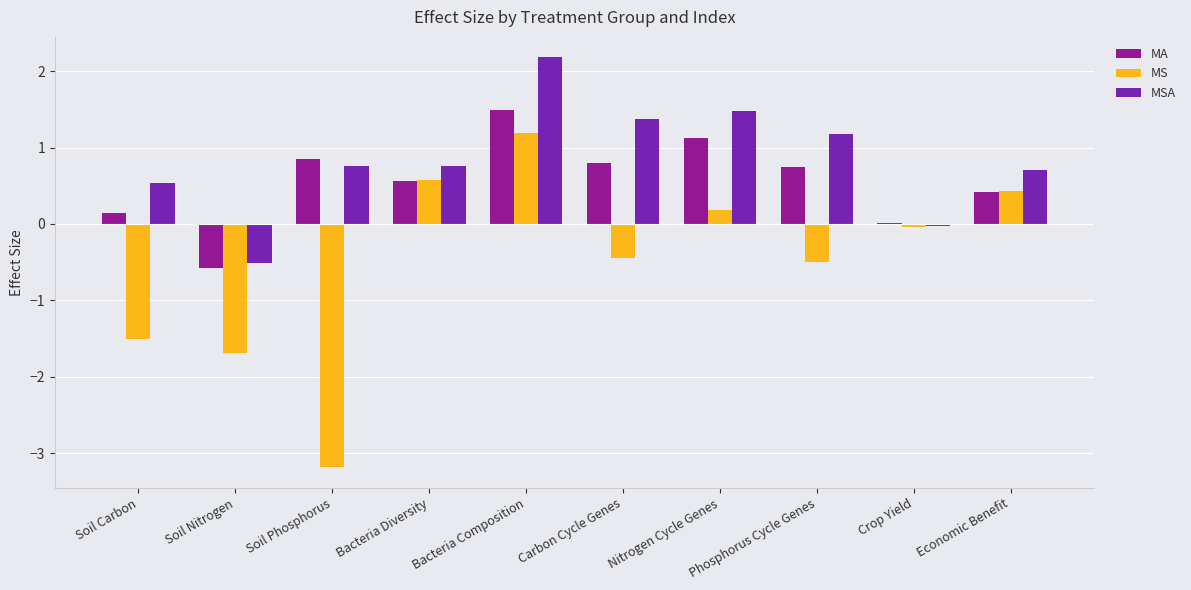

What is the sum of the MS values at Bacteria Composition and Crop Yield?

1.2